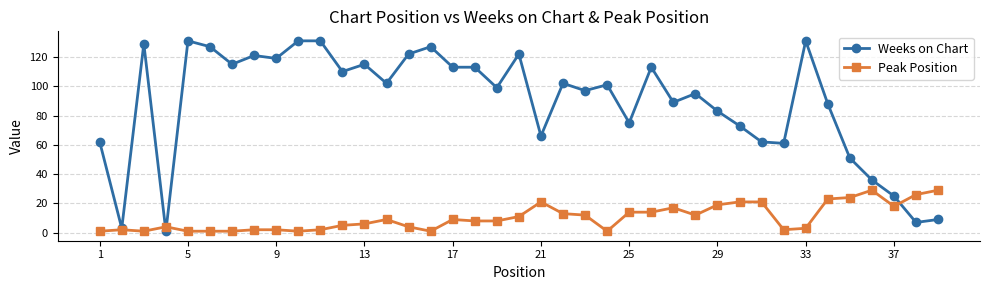

Reading right to left, what are all the values shown in this chart?

Weeks on Chart: 9	7	25	36	51	88	131	61	62	73	83	95	89	113	75	101	97	102	66	122	99	113	113	127	122	102	115	110	131	131	119	121	115	127	131	1	129	3	62
Peak Position: 29	26	18	29	24	23	3	2	21	21	19	12	17	14	14	1	12	13	21	11	8	8	9	1	4	9	6	5	2	1	2	2	1	1	1	4	1	2	1